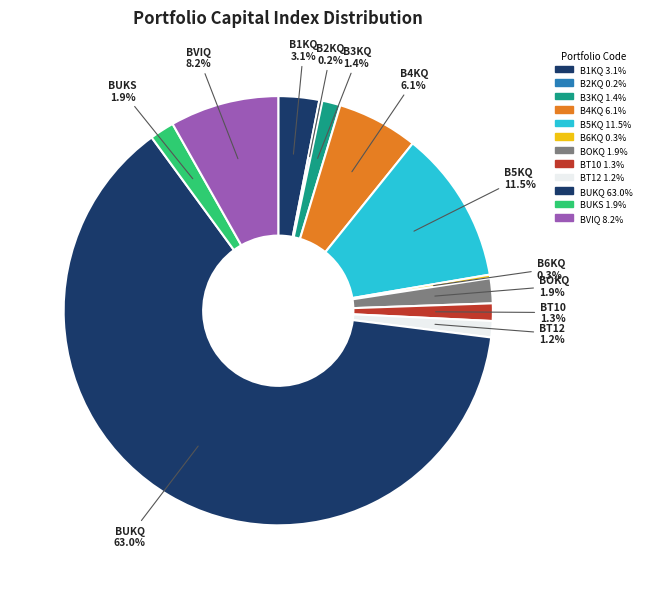

How many segments does this pie chart have?

12